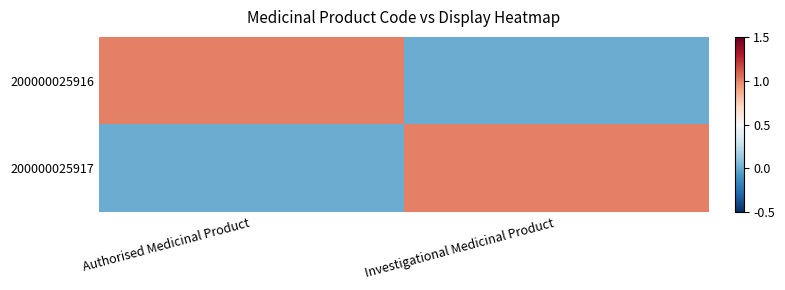

Reading right to left, extract all data points from this chart.

200000025916: Investigational Medicinal Product=0	Authorised Medicinal Product=1
200000025917: Investigational Medicinal Product=1	Authorised Medicinal Product=0